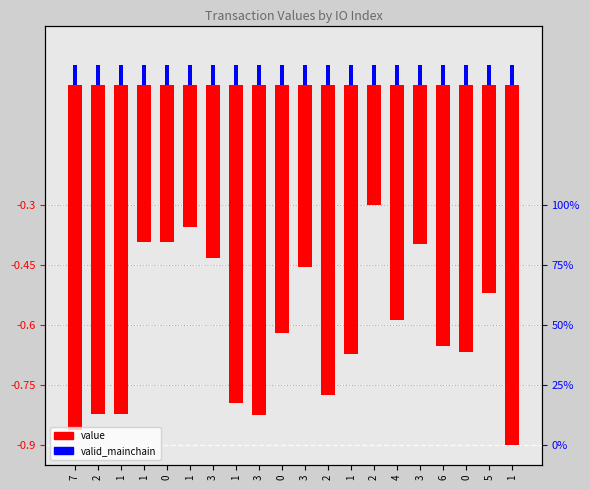

The value series shows -0.9 at 1. True or false?

True